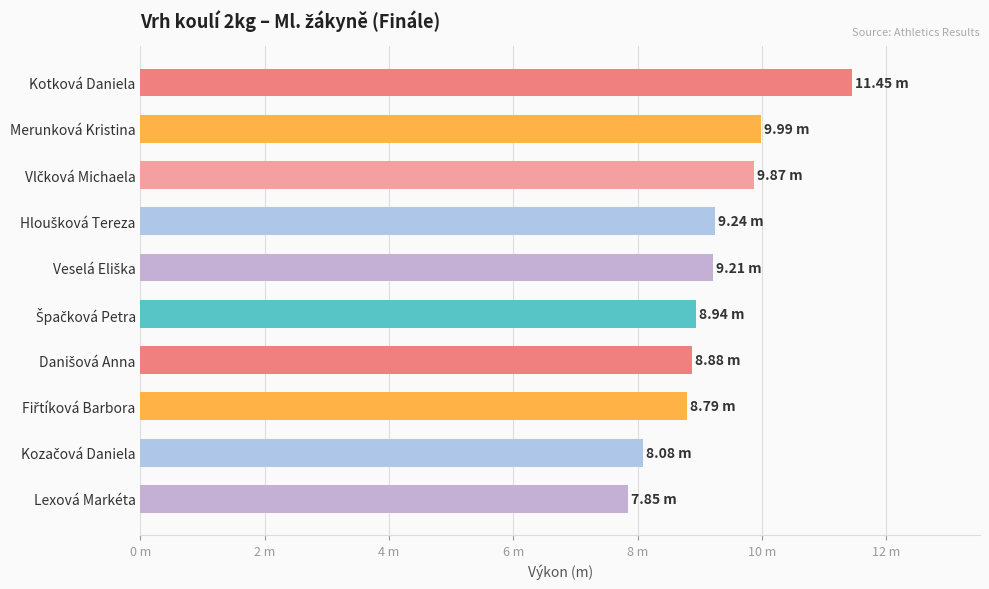

Are the bars horizontal?

Yes